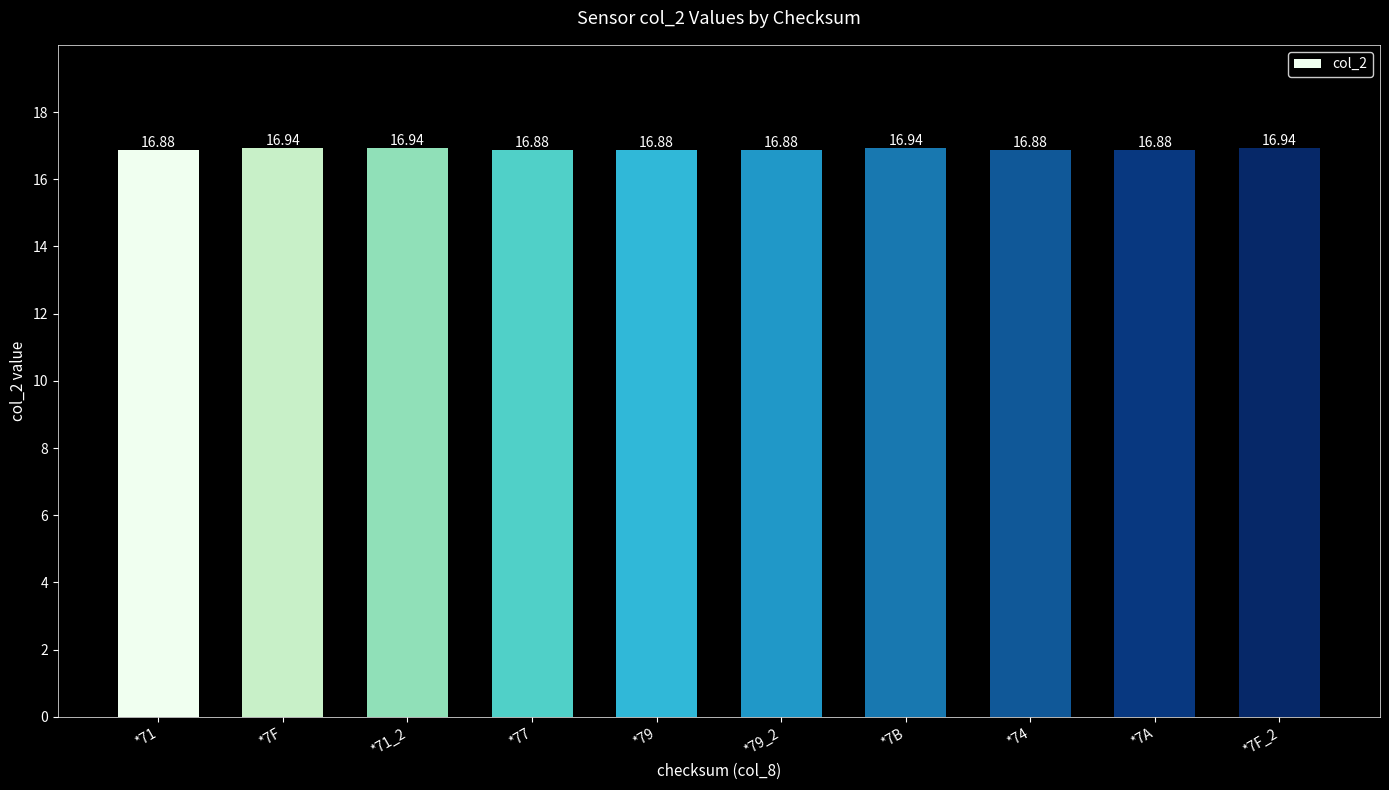

What is the ratio of the value at *79 to the value at *79_2?

1.0